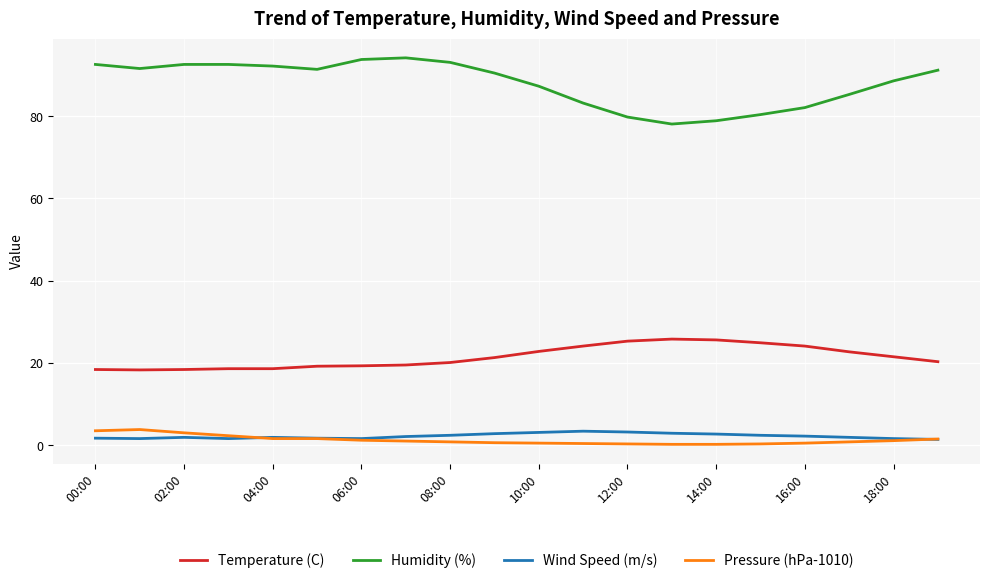

Which series has the largest total across all categories?

Humidity (%)